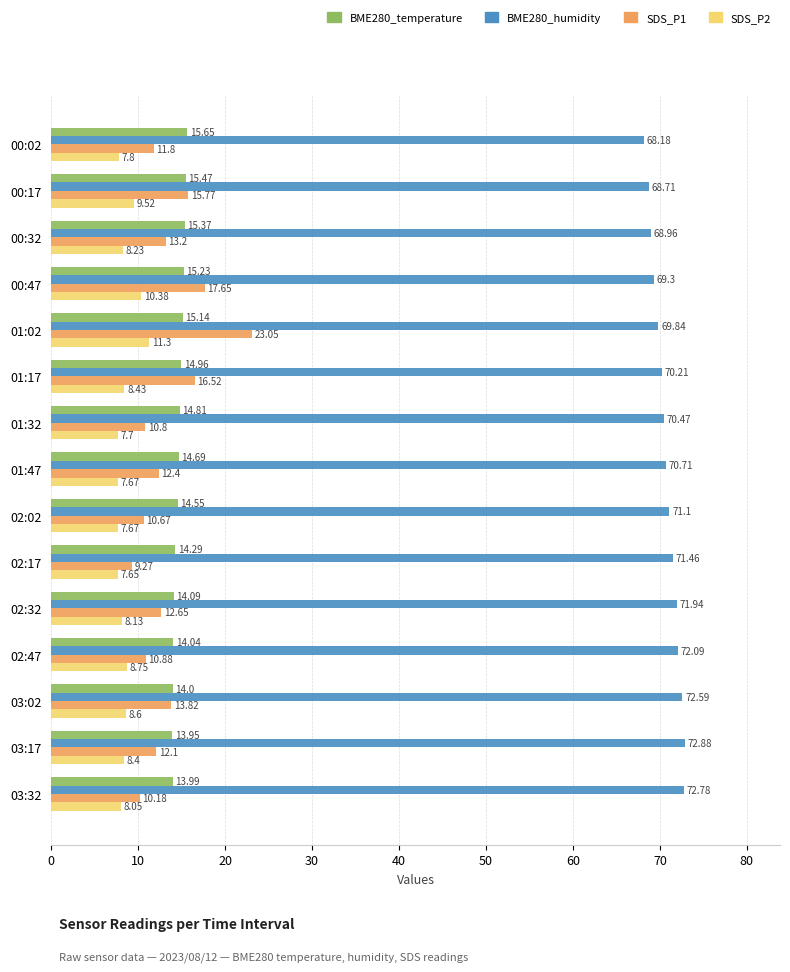

Between 00:32 and 03:02, which series saw the biggest shift?

BME280_humidity